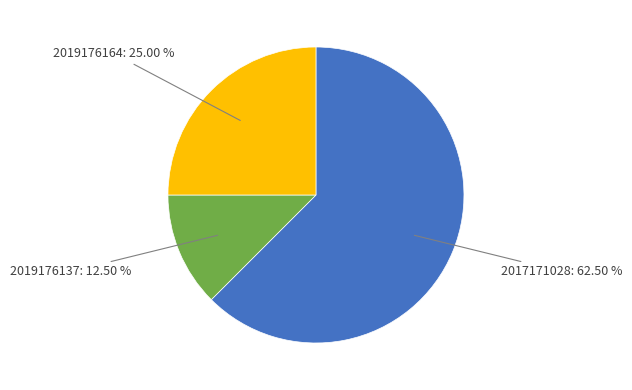

Is there a majority slice in this chart?

Yes